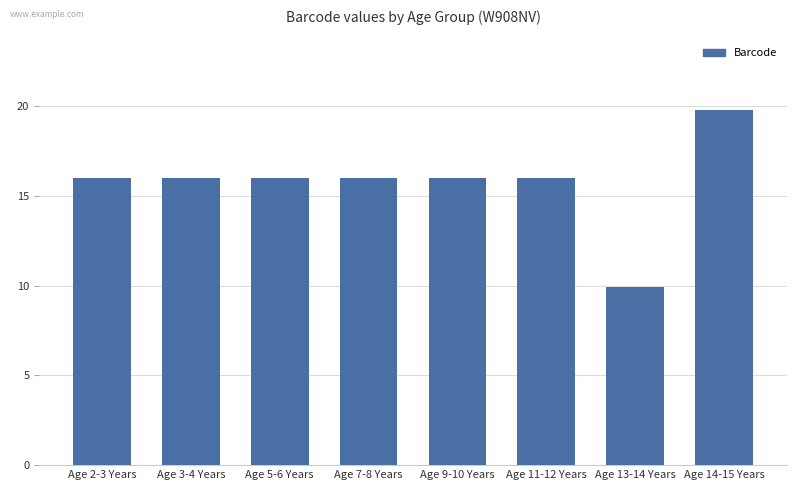

Reading left to right, extract all data points from this chart.

16.0	16.0	16.0	16.0	16.0	16.0	9.9	19.8